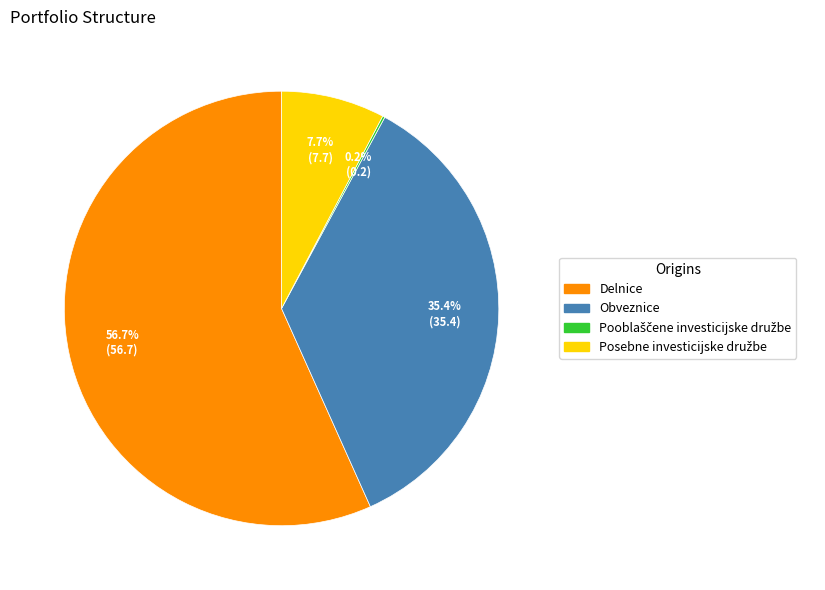

To the nearest percent, what percentage of the pie is Delnice?

57%